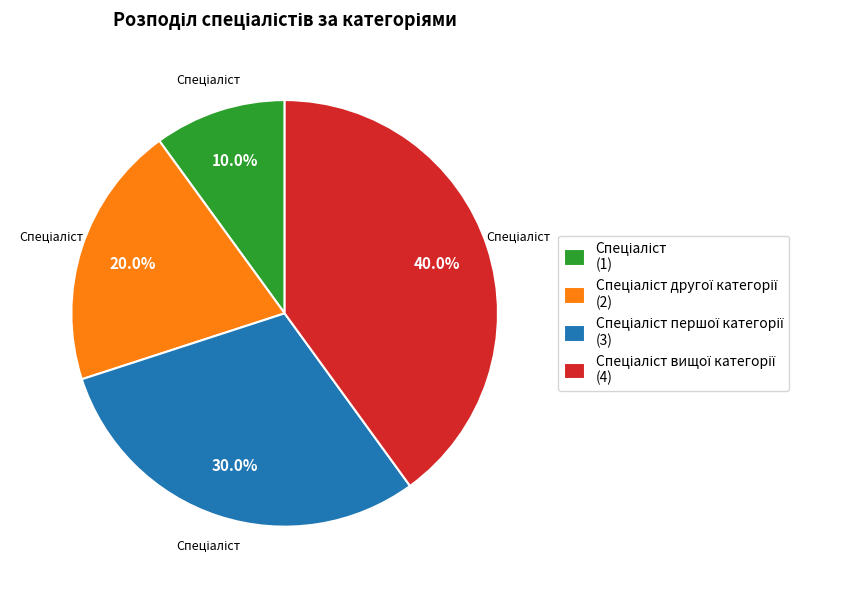

How many slices are in this pie chart?

4